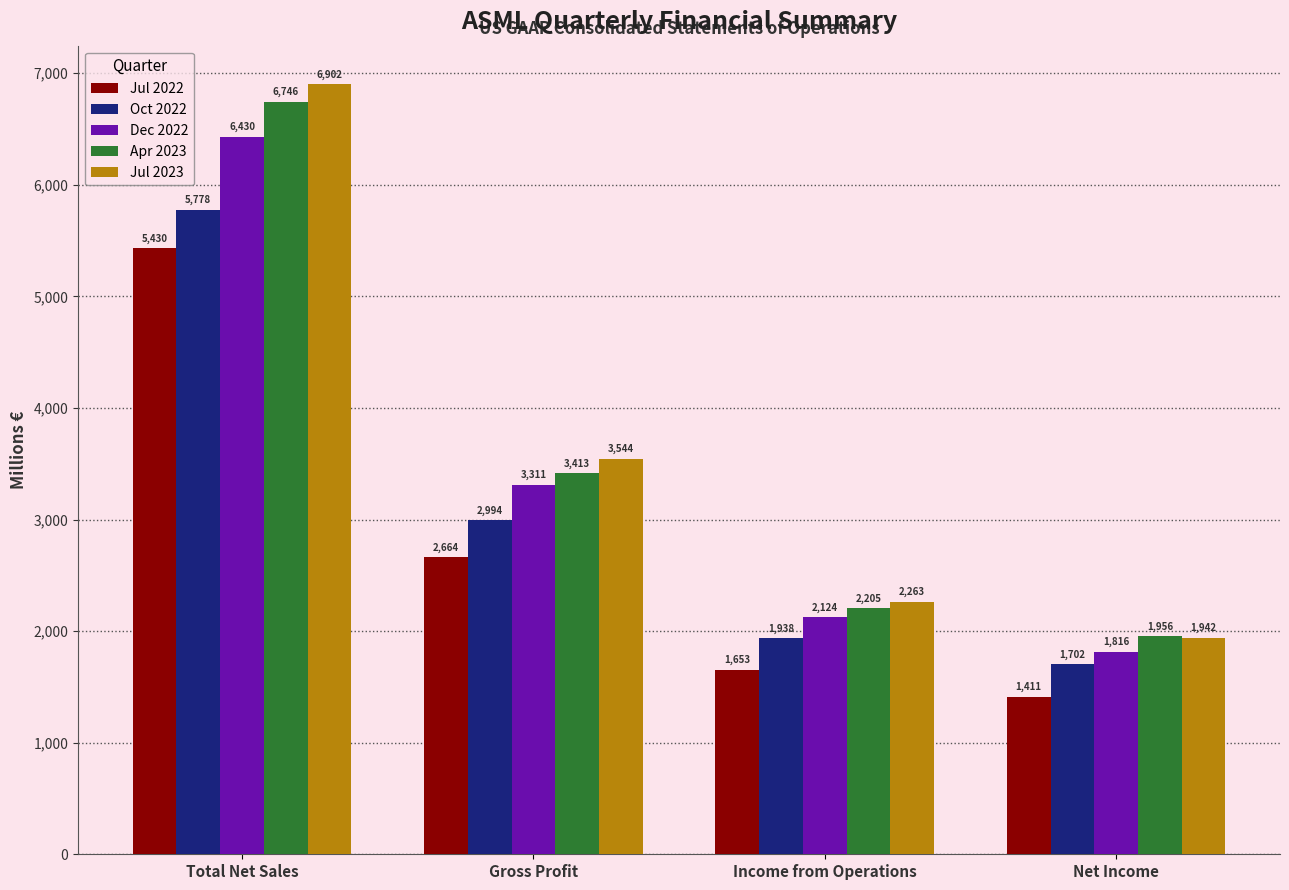

At Net Income, list the series in order from largest to smallest.

Apr 2023, Jul 2023, Dec 2022, Oct 2022, Jul 2022